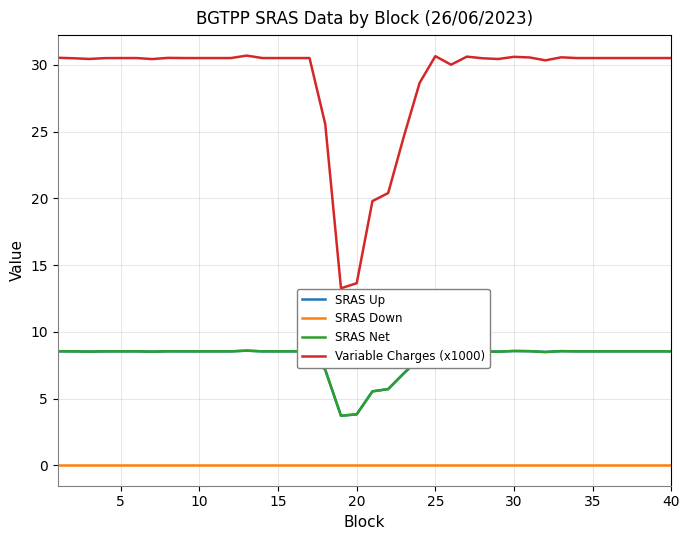

Does the chart display data point markers on the line(s)?

No